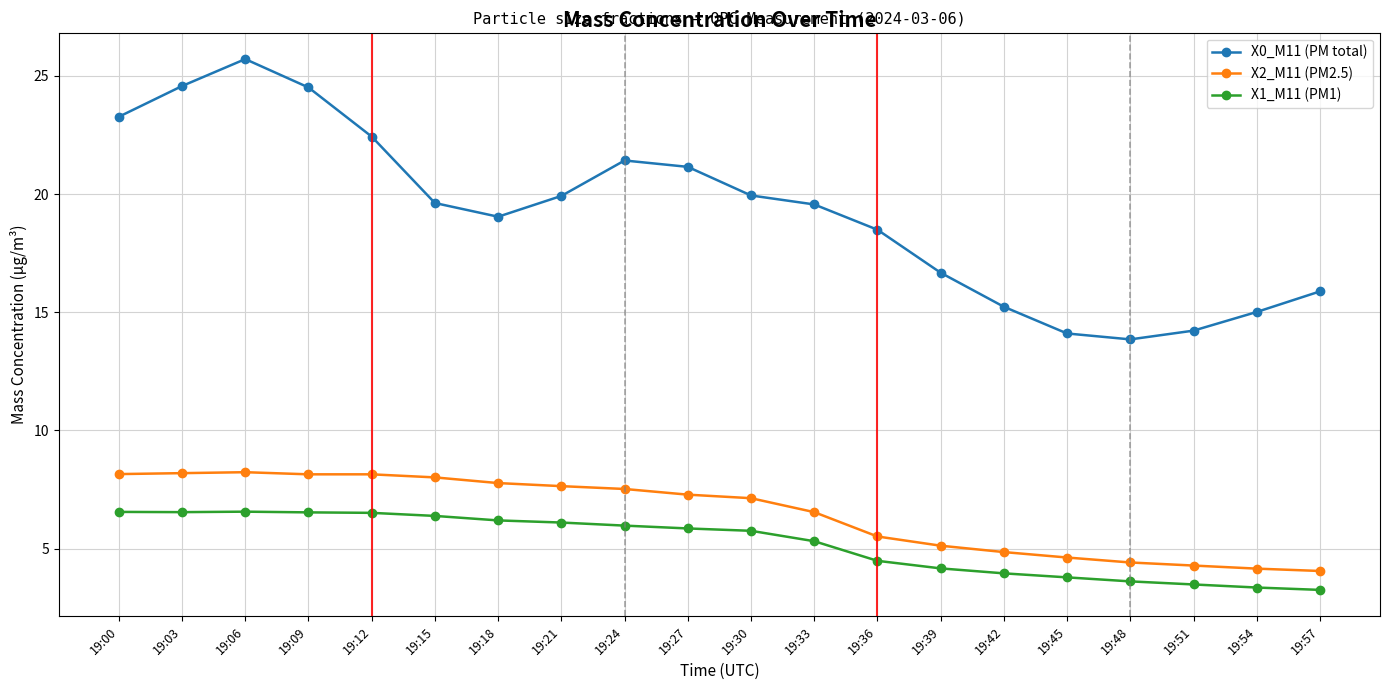

How many series are shown in this chart?

3